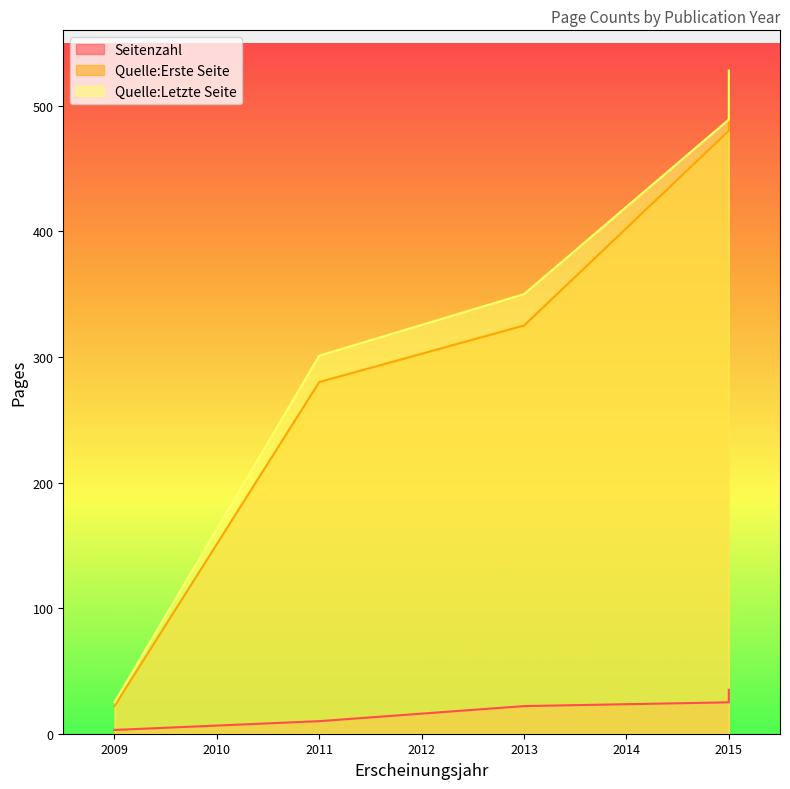

How many lines are shown in the chart?

3